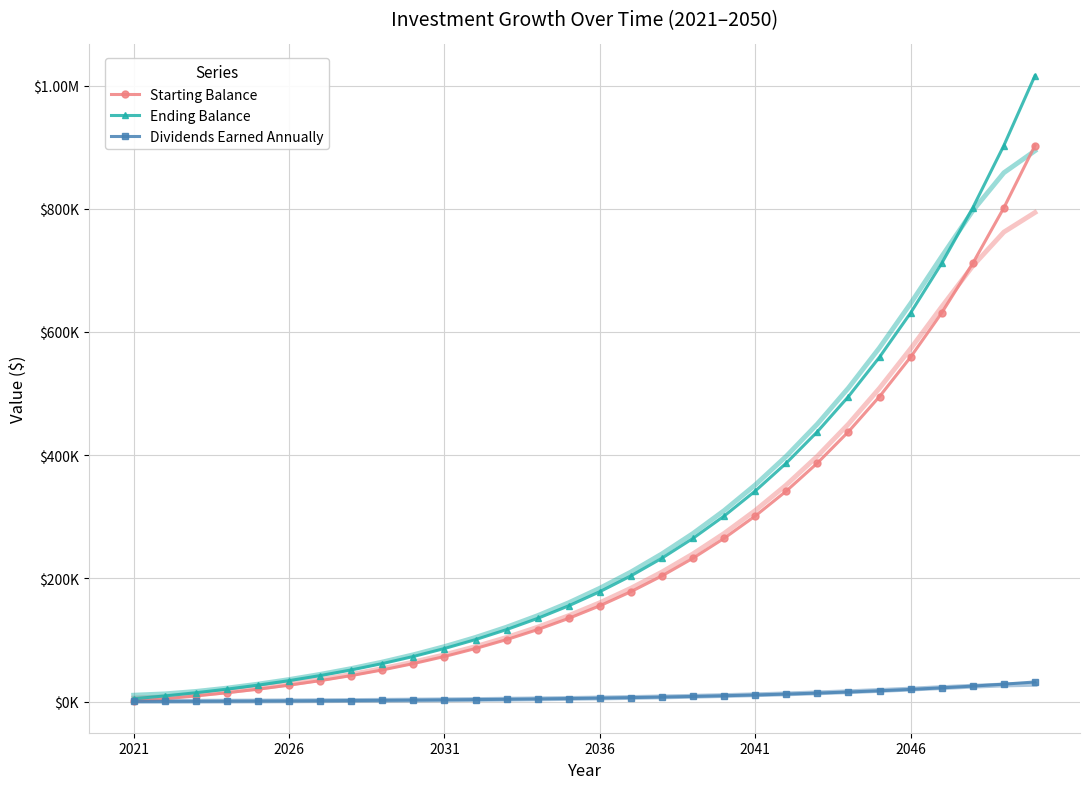

Does the chart have visible grid lines?

Yes